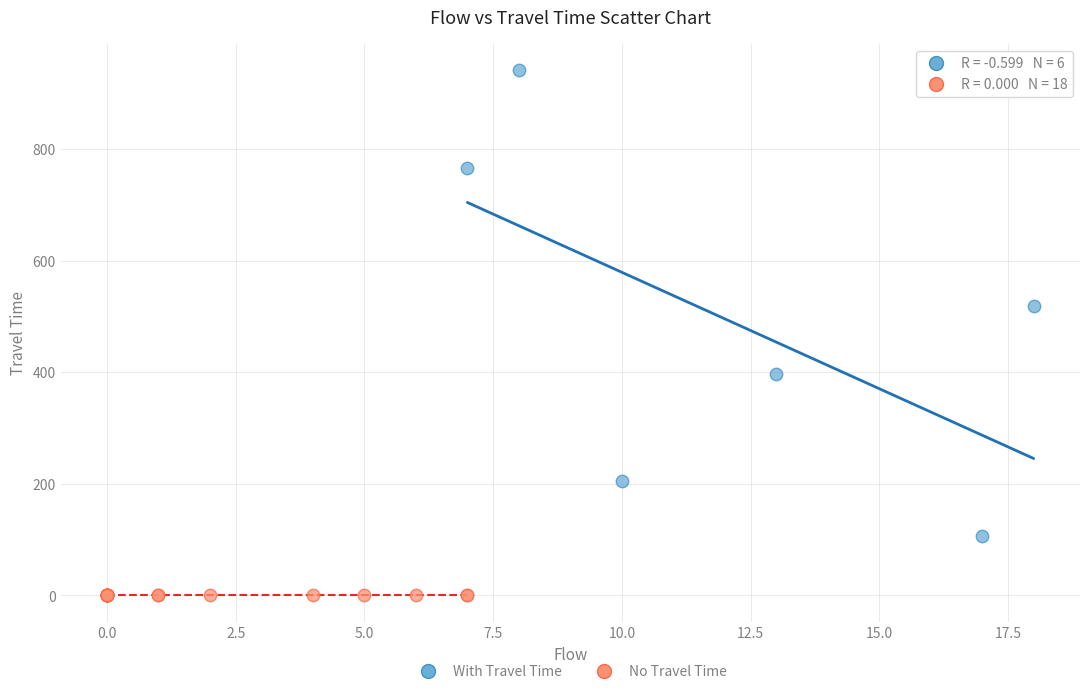

What are all the series names shown in the legend?

With Travel Time, No Travel Time